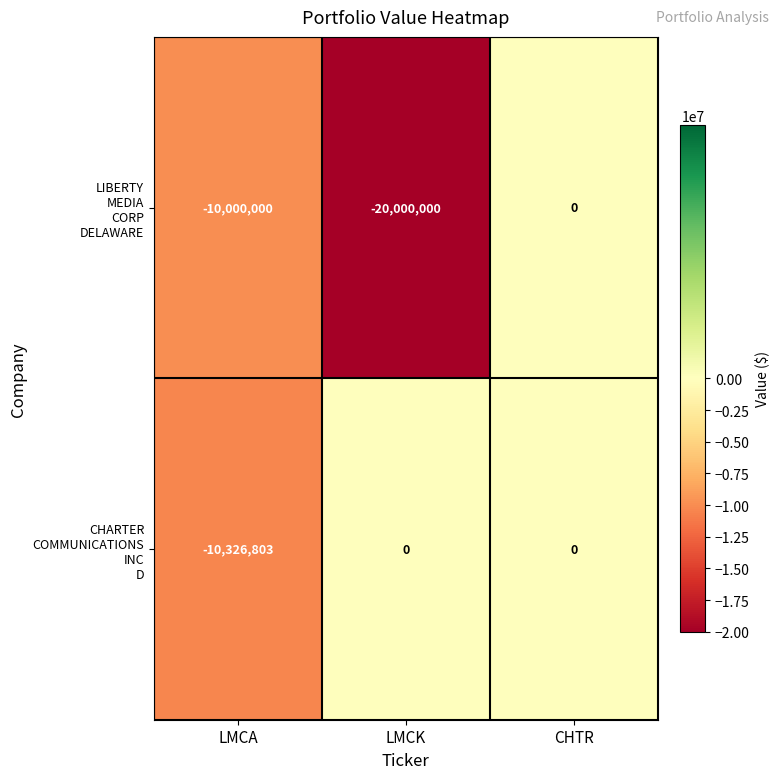

At which category is the sum across all series the highest?

CHTR